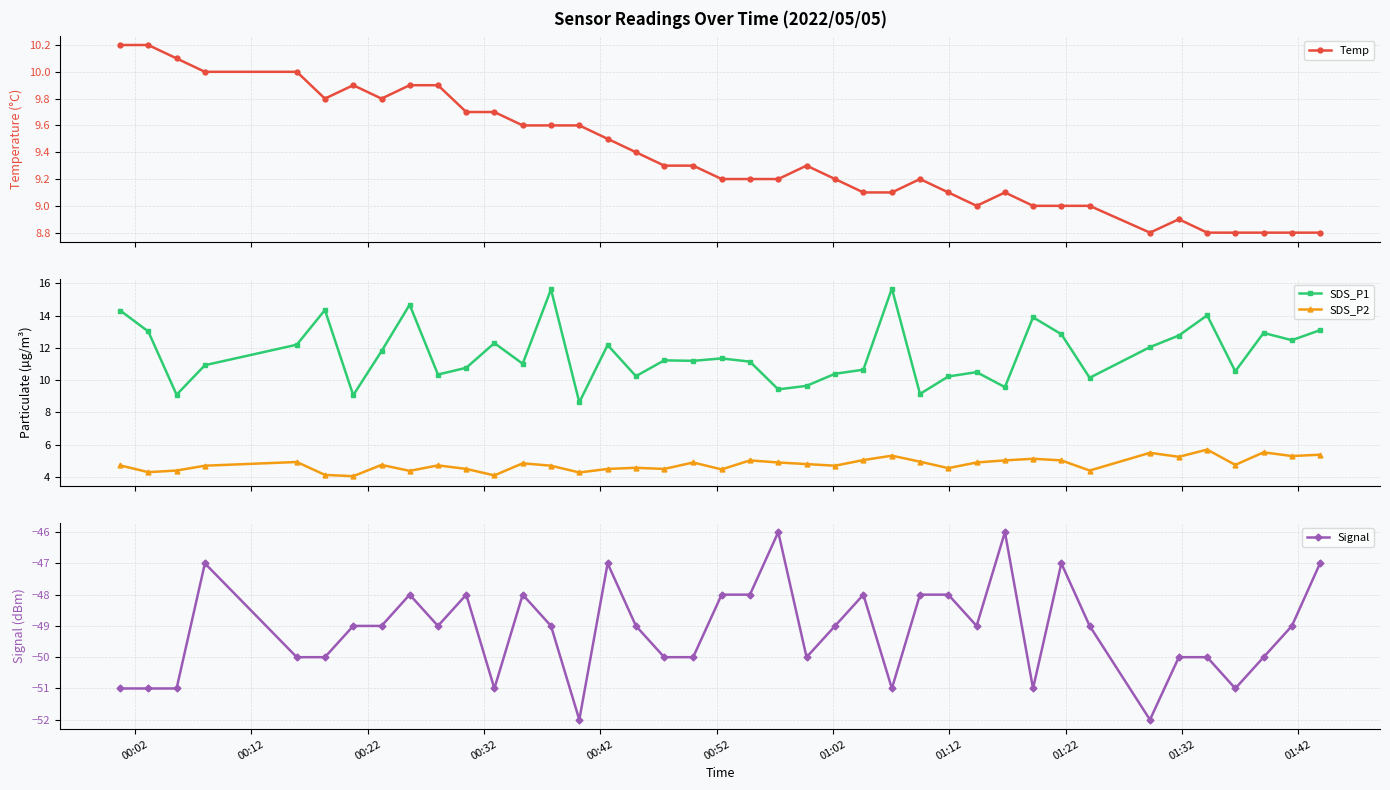

Rank the series by their maximum value, from highest to lowest.

SDS_P1, Temp, SDS_P2, Signal